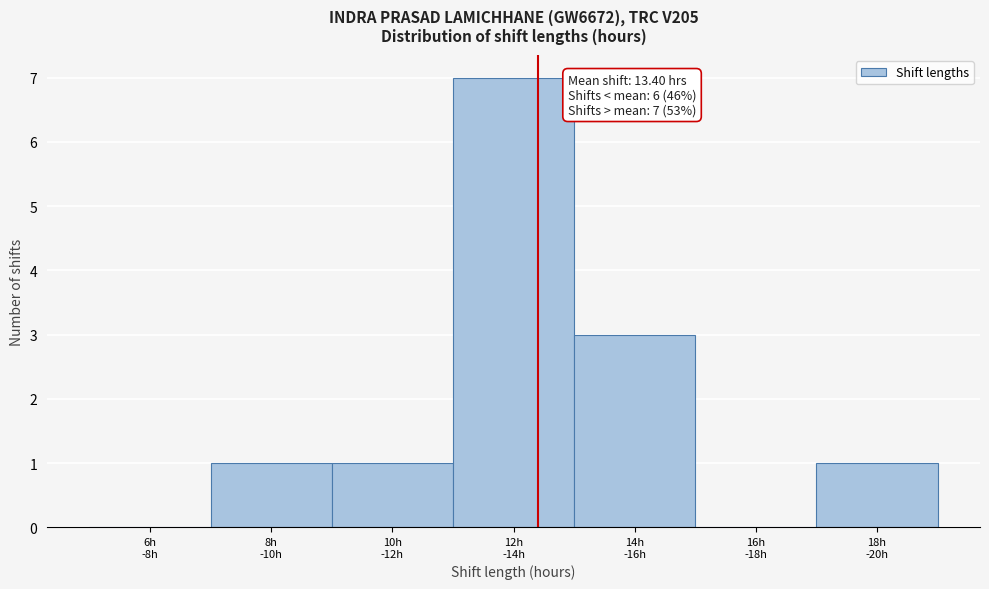

What is the sum of all values?

13